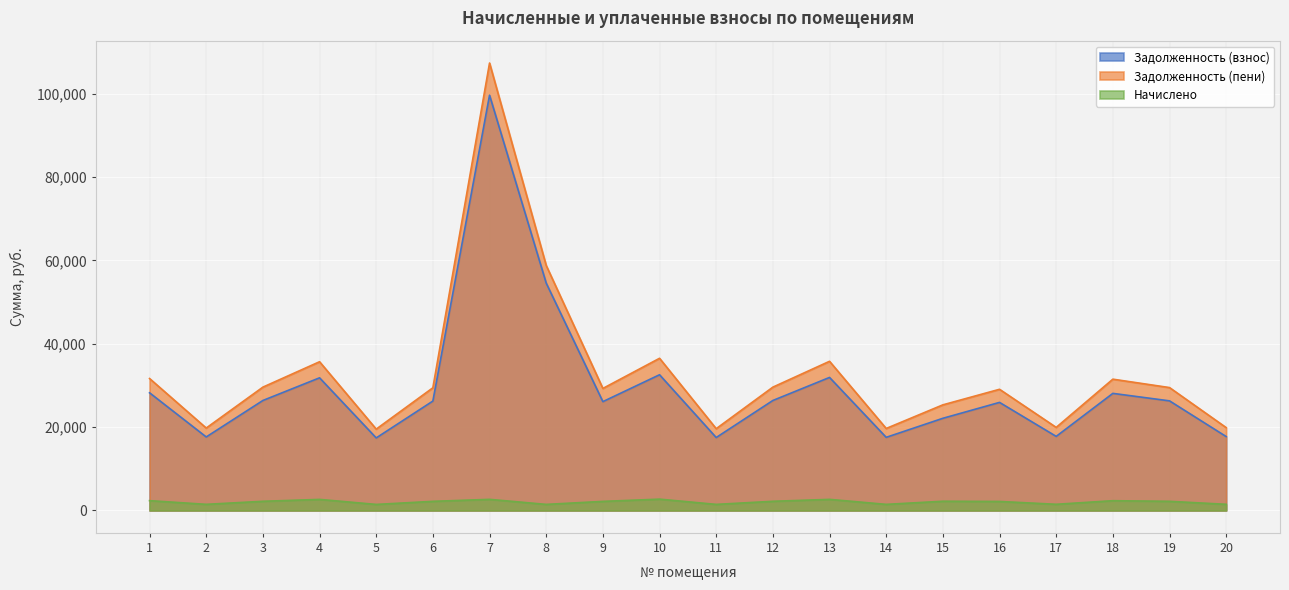

At which category is the sum across all series the highest?

7